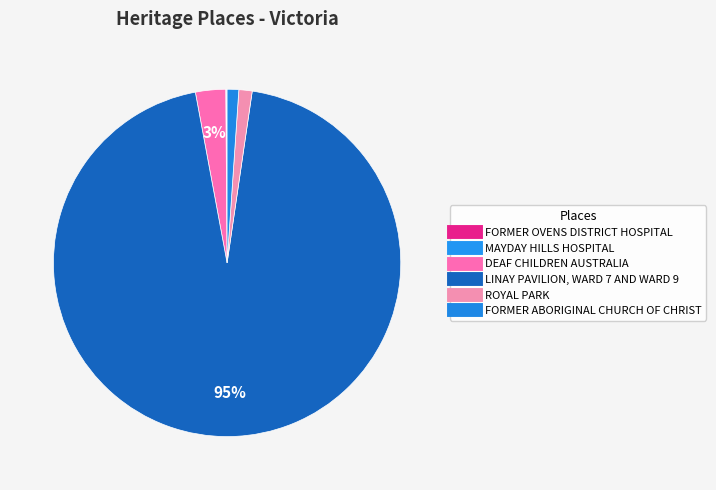

What is the total percentage of DEAF CHILDREN AUSTRALIA and MAYDAY HILLS HOSPITAL?

2.9%